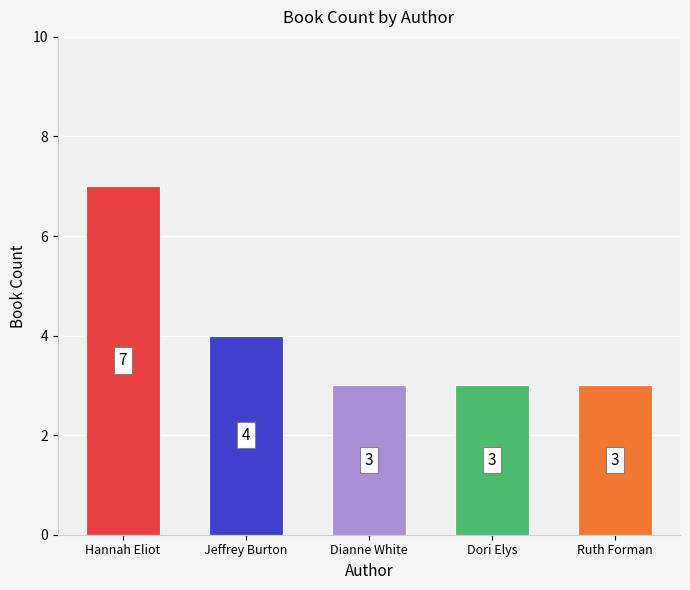

Does the chart contain any negative values?

No